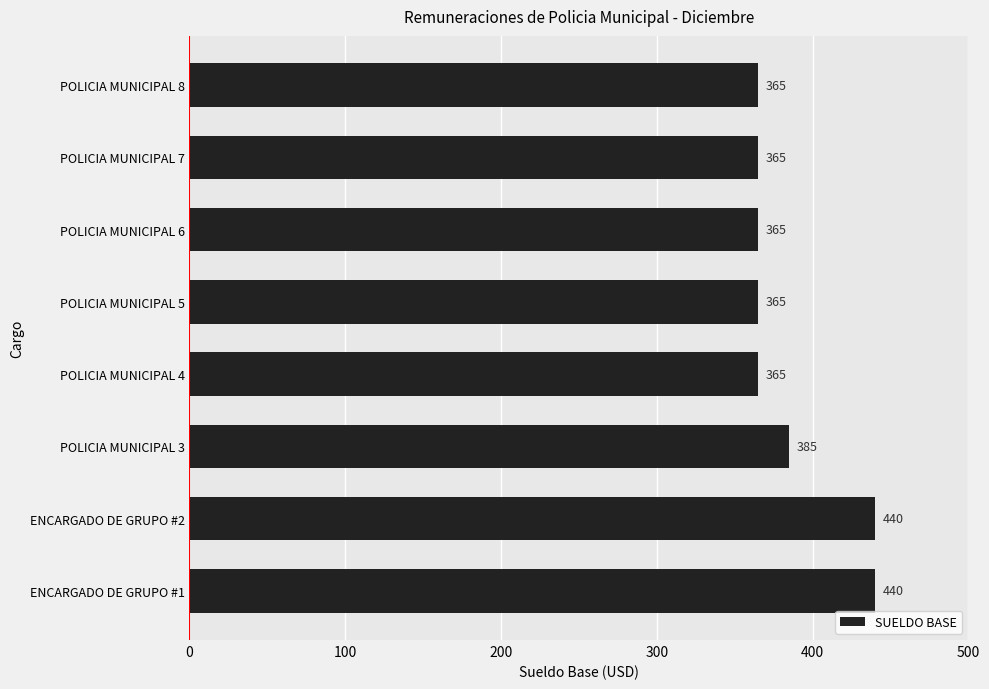

The value at ENCARGADO DE GRUPO #2 is 128. True or false?

False